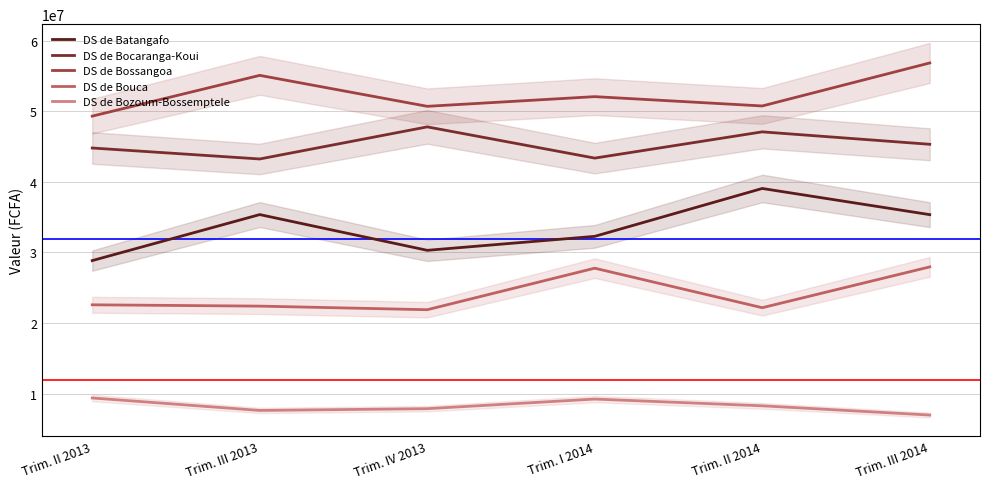

List the series in order of their peak value, lowest first.

DS de Bozoum-Bossemptele, DS de Bouca, DS de Batangafo, DS de Bocaranga-Koui, DS de Bossangoa